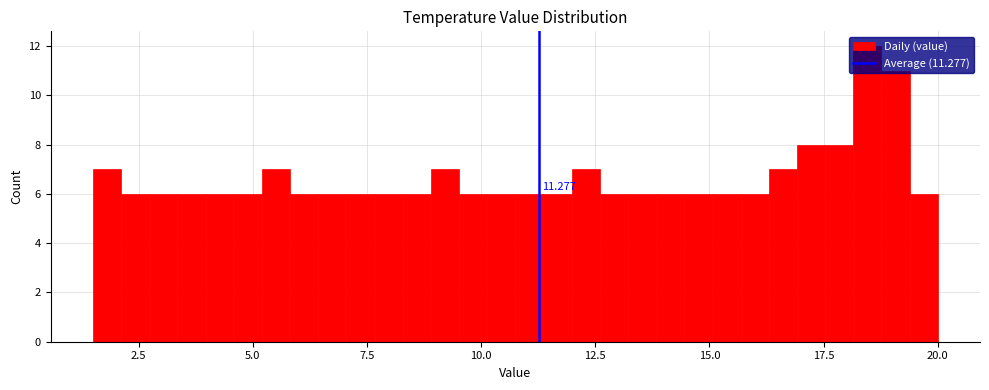

Around what value on the x-axis is the tallest bar? Give the approximate position of its centre, as read against the axis.

18.5